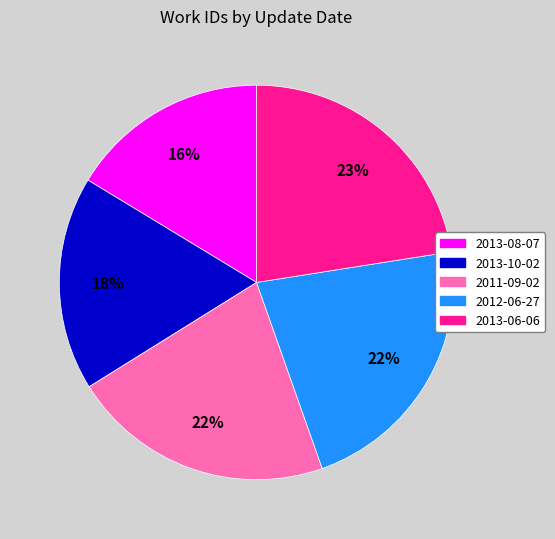

Which slice is the smallest?

2013-08-07